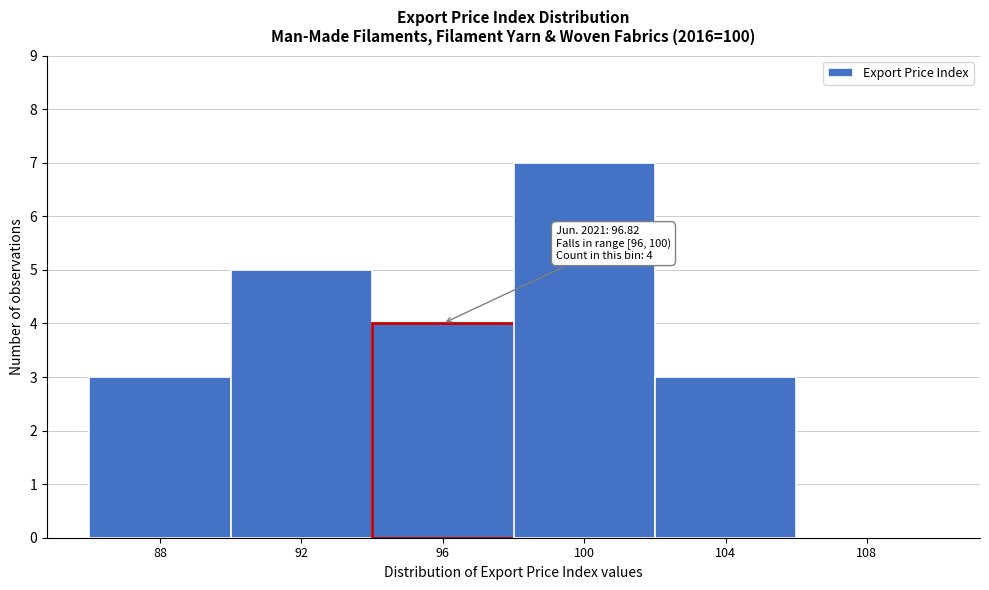

Reading right to left, what are all the values shown in this chart?

108=0	104=3	100=7	96=4	92=5	88=3